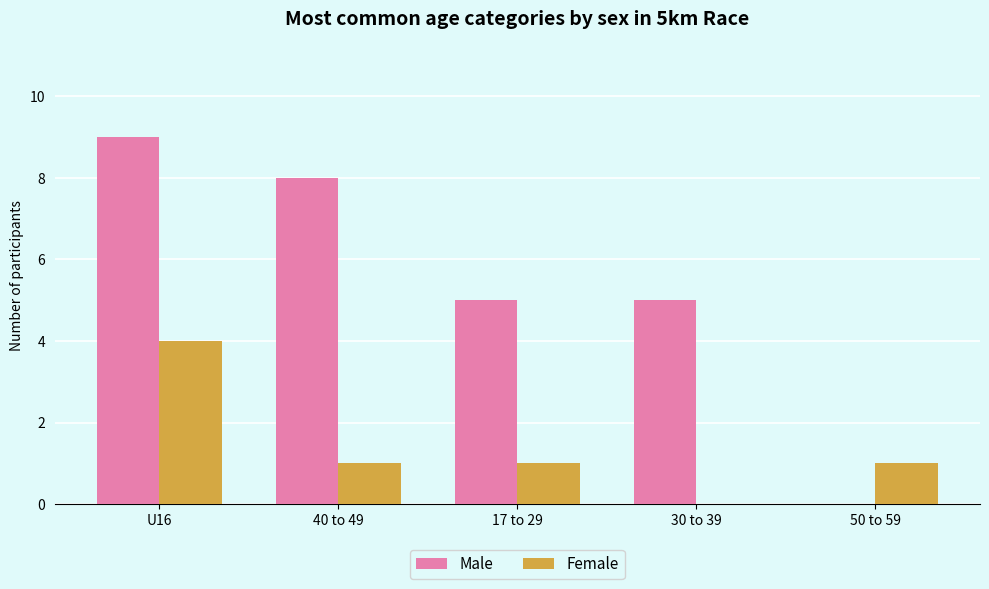

What is the average value of the Female series?

1